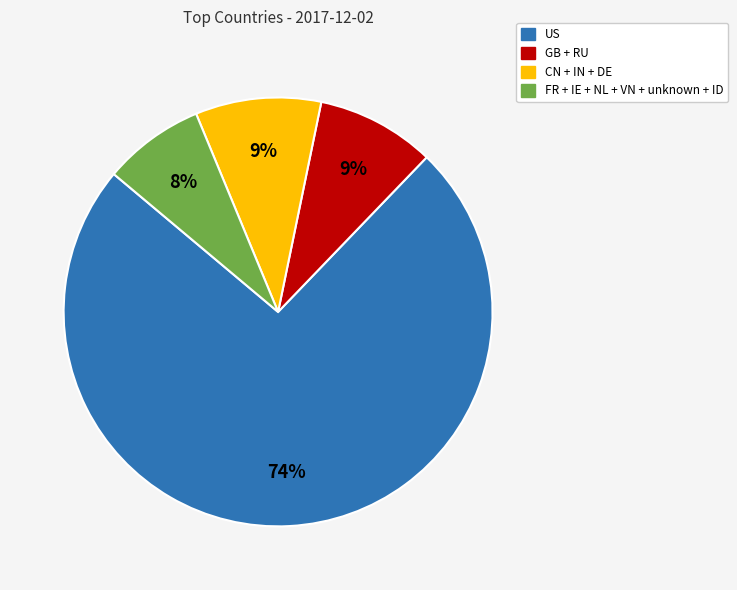

Is there any slice that represents more than half of the pie?

Yes